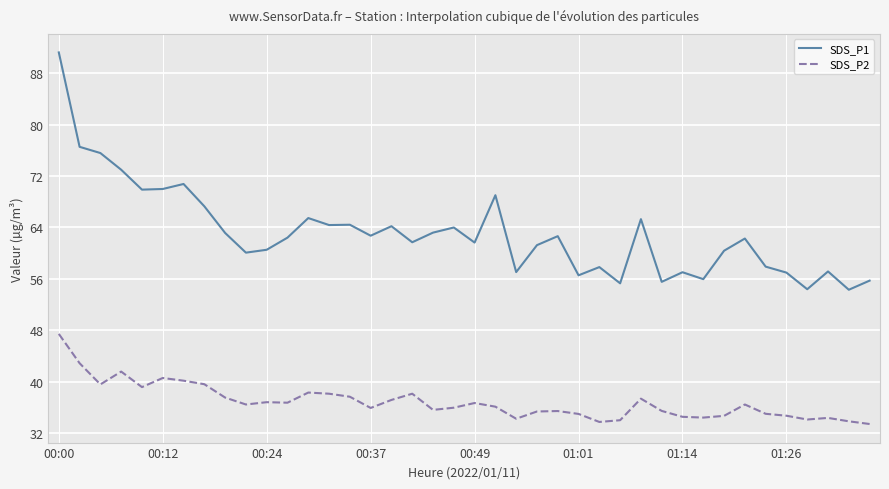

How many lines are shown in the chart?

2